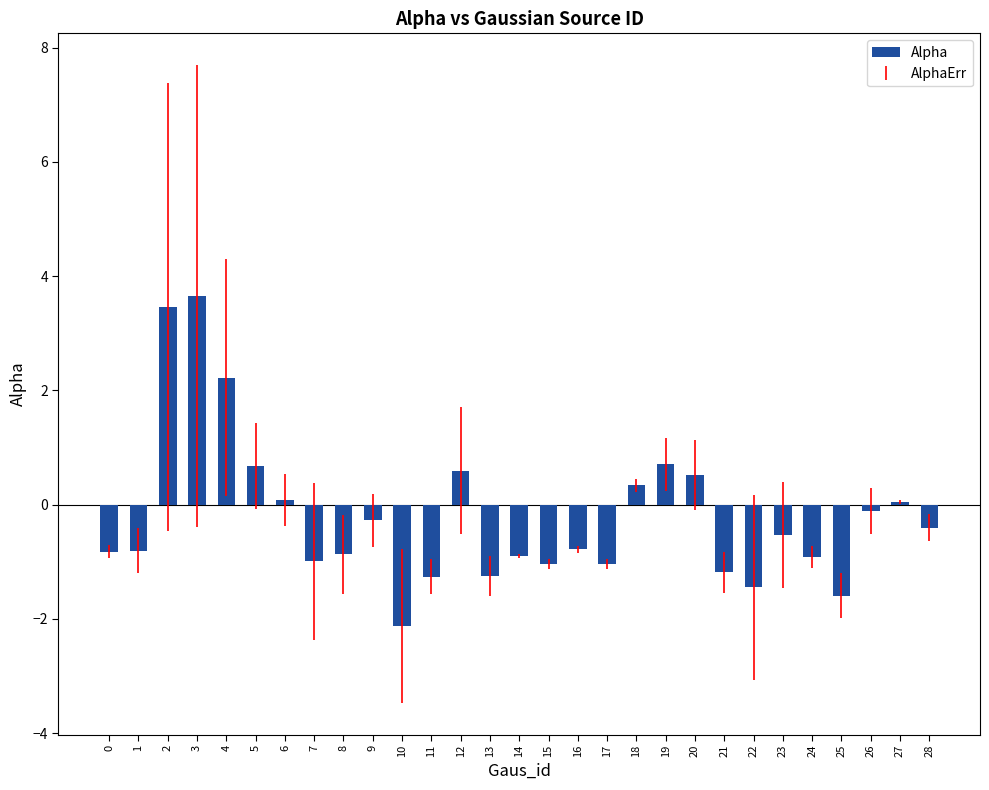

At which category does the chart reach its minimum across all series?

10